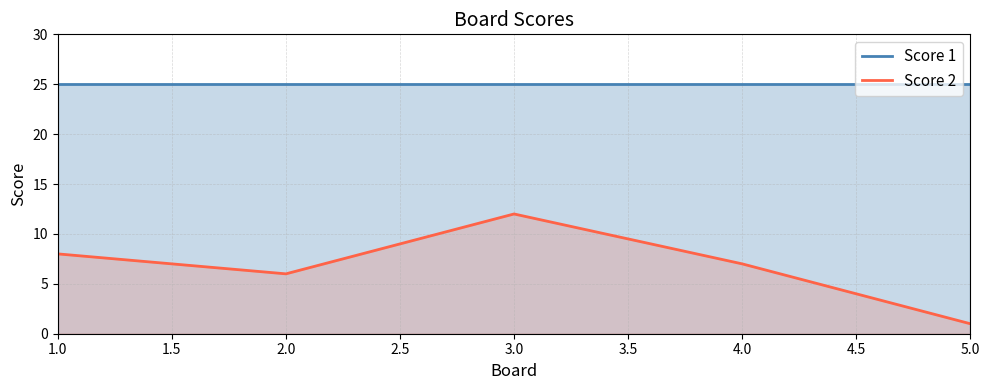

At how many categories does at least one series exceed 12?

5